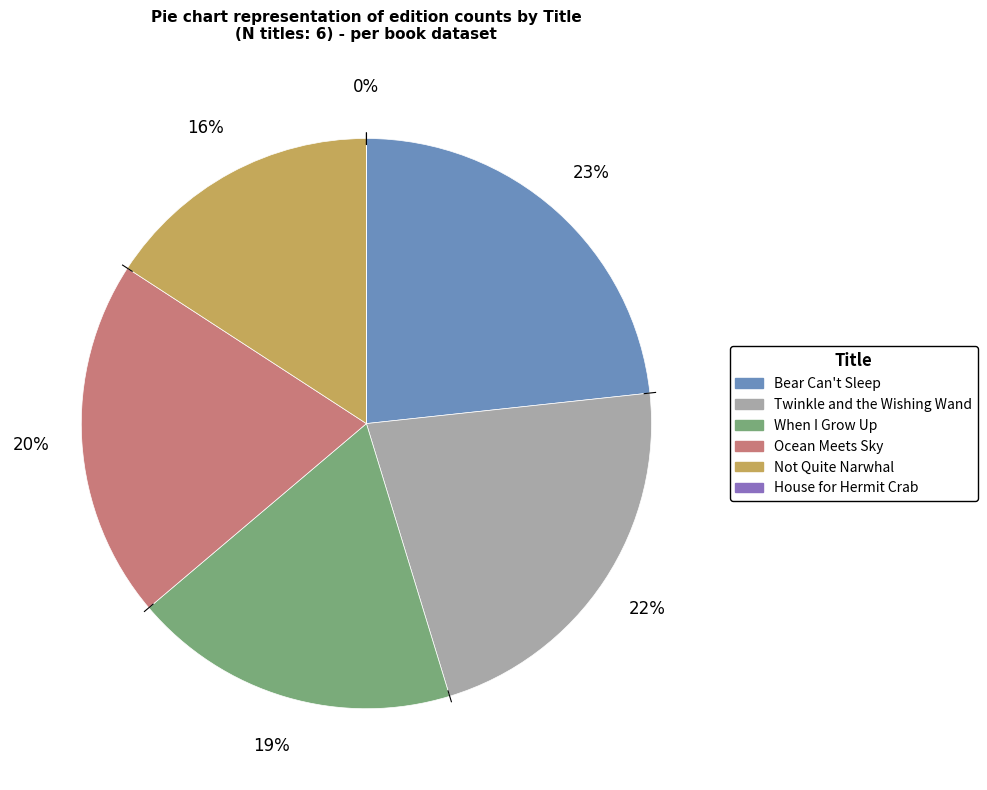

To the nearest percent, what is the average slice percentage?

17%